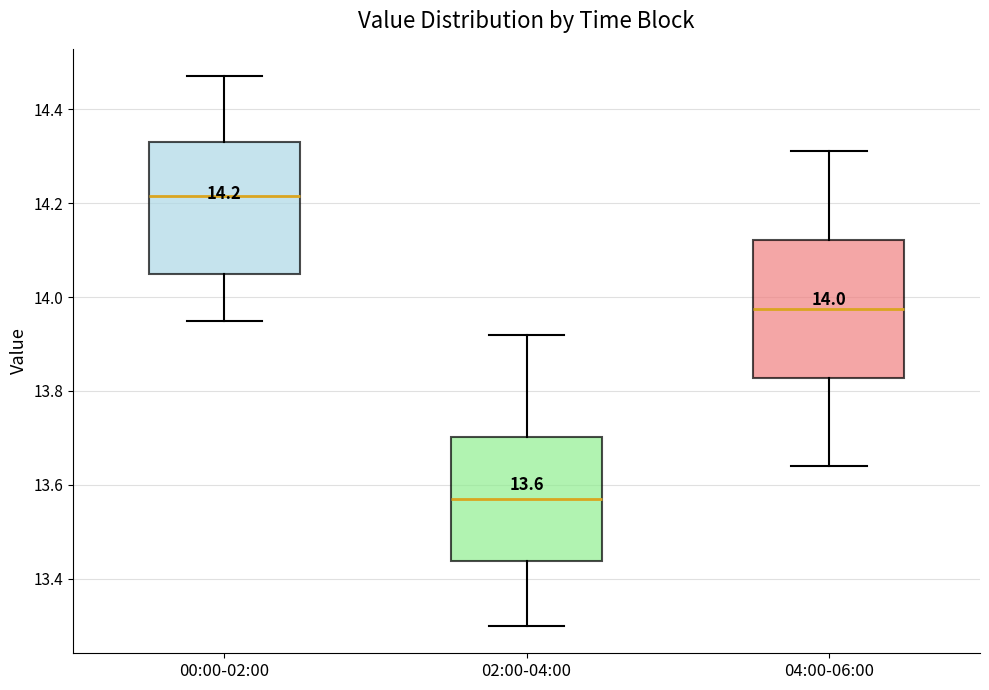

Which box has the highest median line?

00:00-02:00